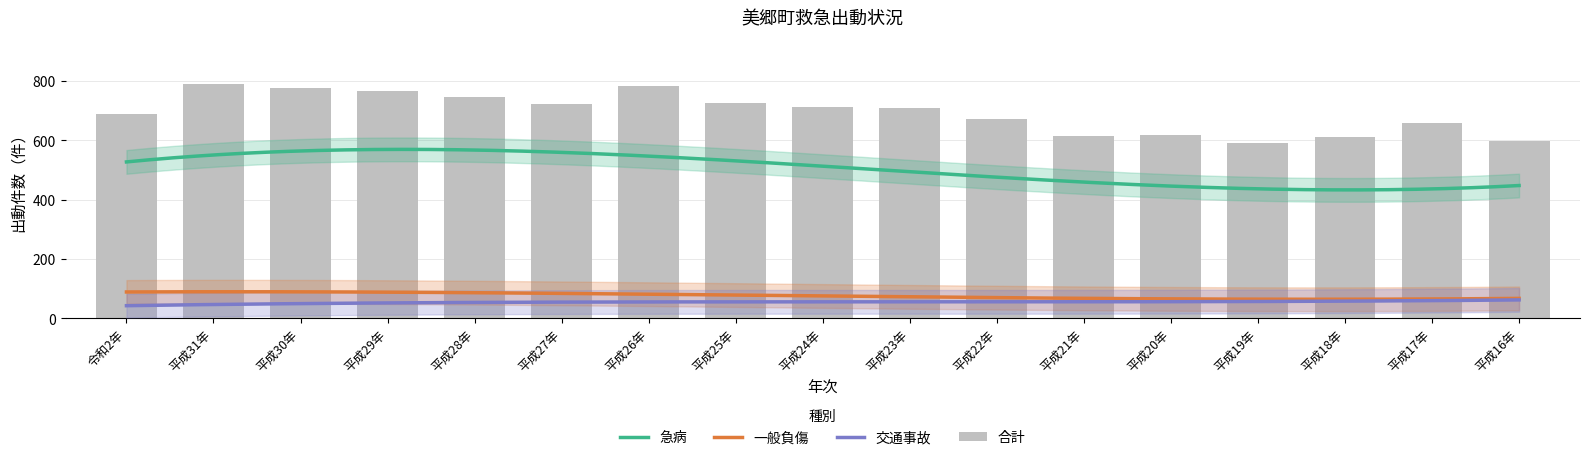

At how many categories does at least one series exceed 122?

17